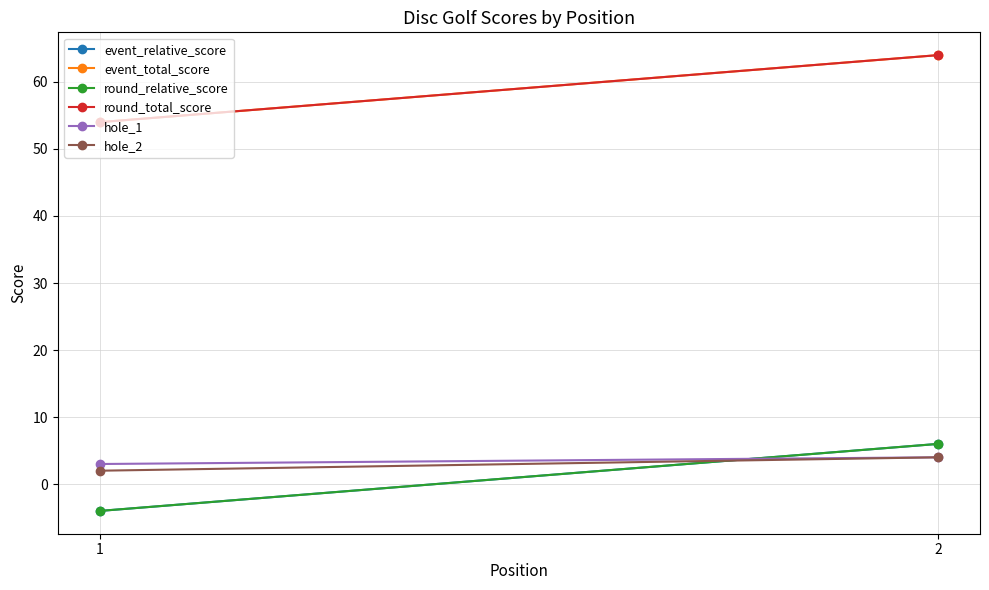

What is the value of the hole_2 point at the 1st from the left?

2